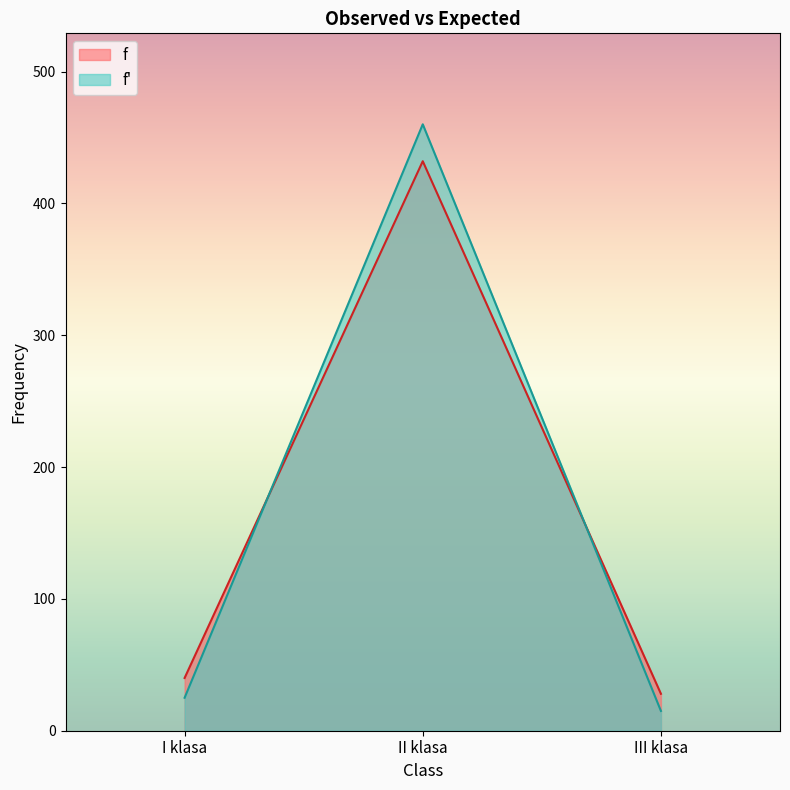

What is the label of the 3rd point from the right?

I klasa